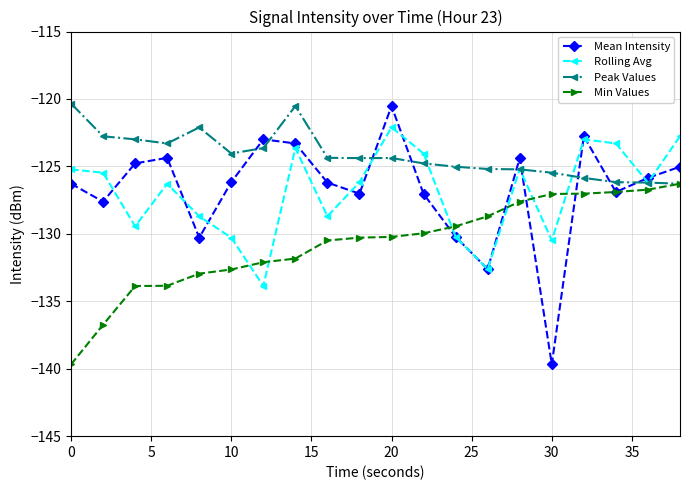

What is the maximum value shown in the chart?

-120.3